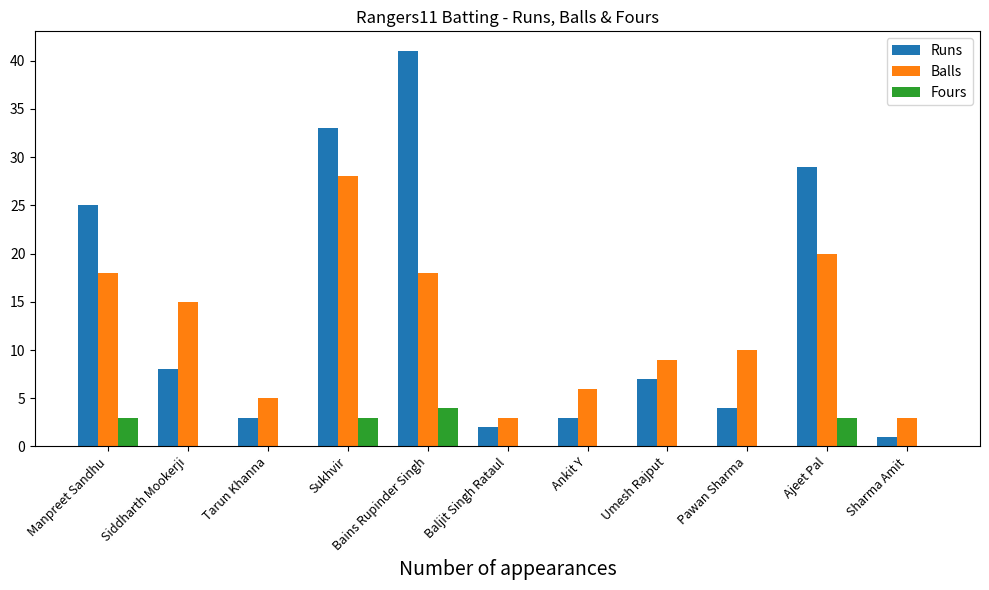

What is the sum of all Balls values?

135